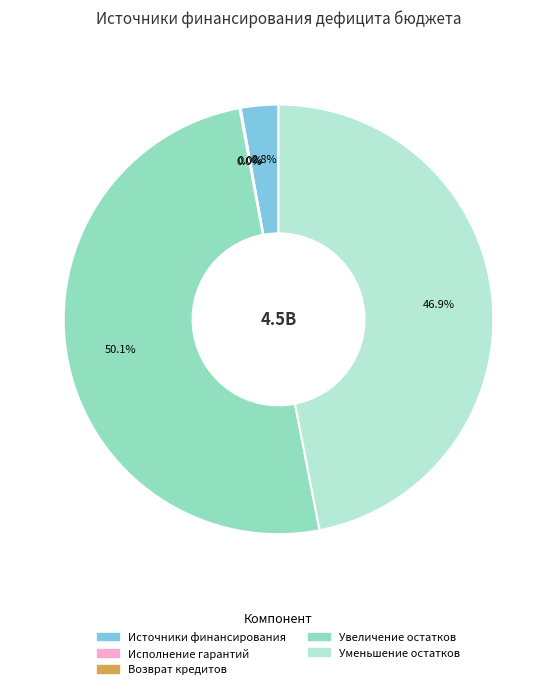

Which slice represents more than half of the pie?

Увеличение остатков средств